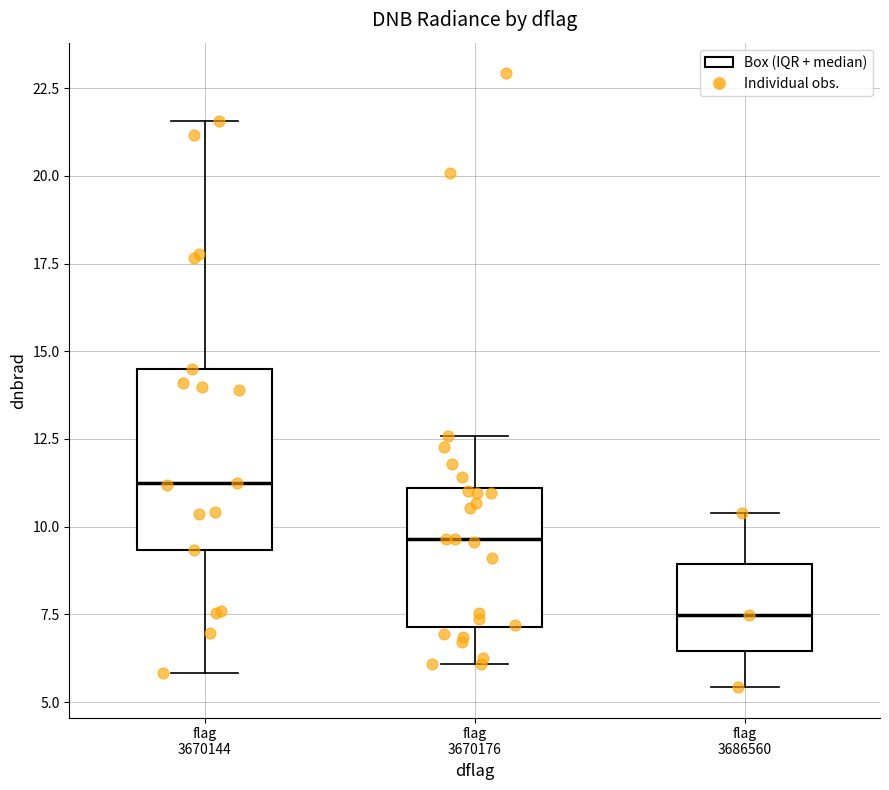

Comparing the boxes themselves (not the whiskers), which one is the tallest?

flag 3670144